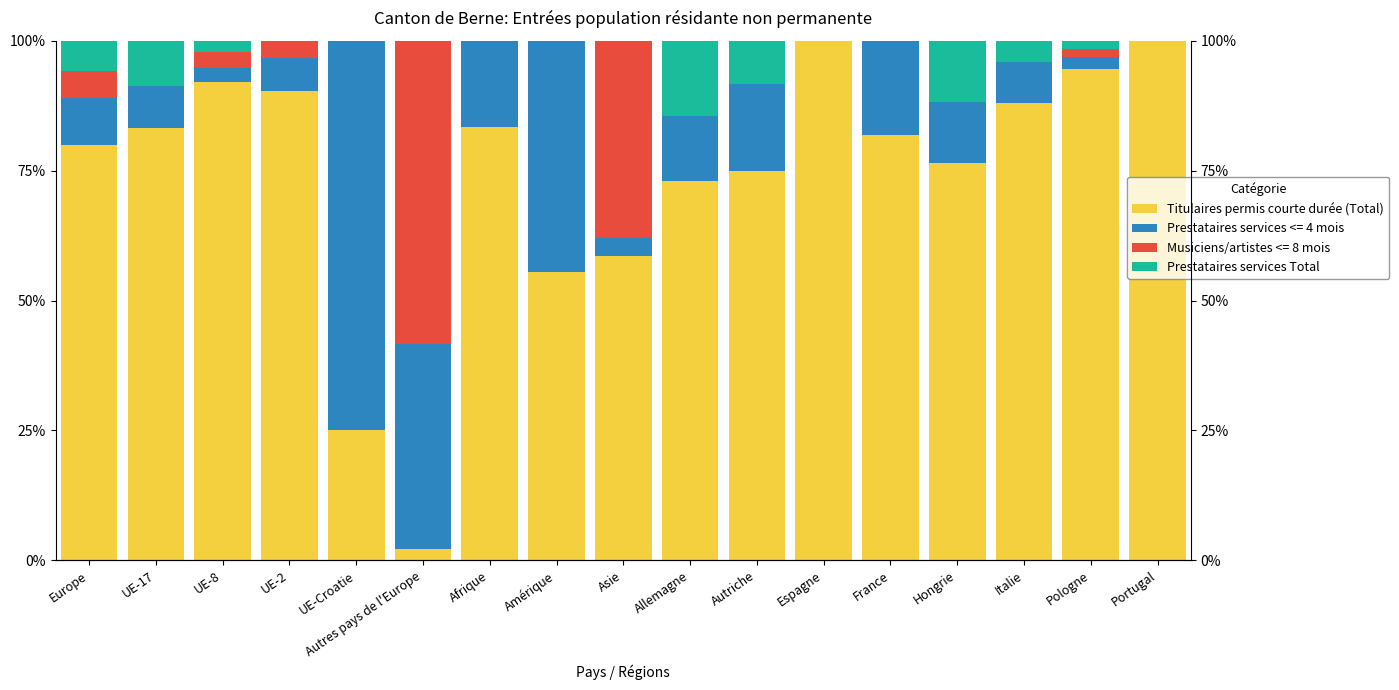

True or false: Titulaires permis courte durée (Total) has a value of 167.3 at Portugal.

False